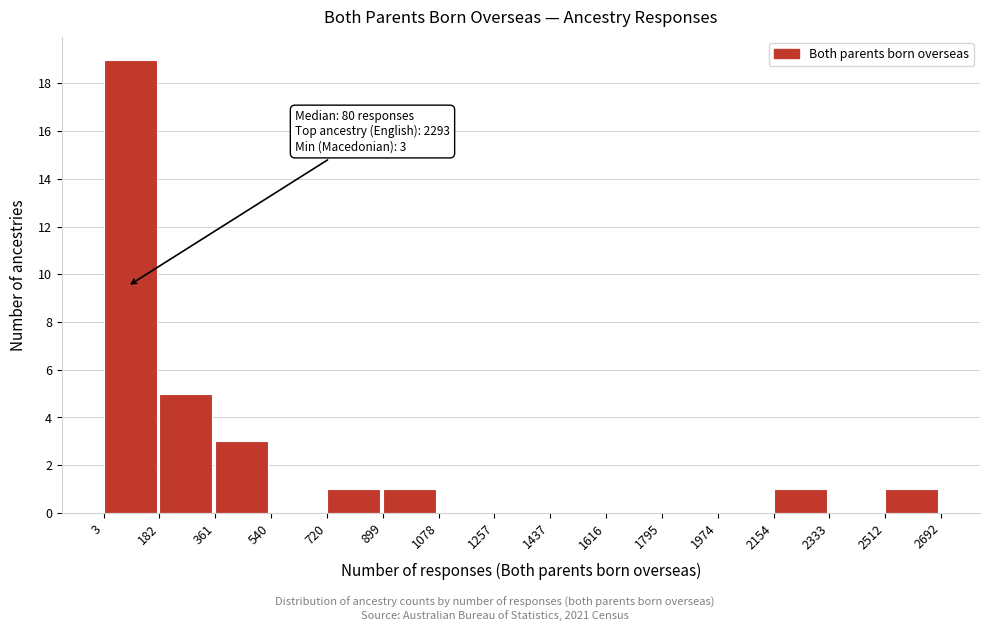

Which range on the x-axis has the tallest bar?

3 to 182